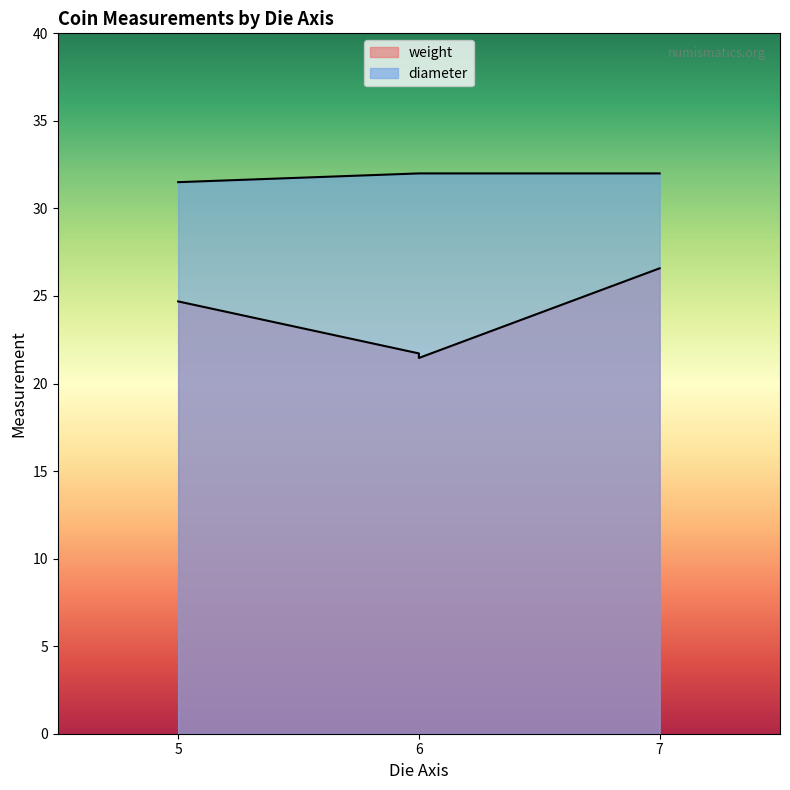

At which category does the chart reach its peak across all series?

6